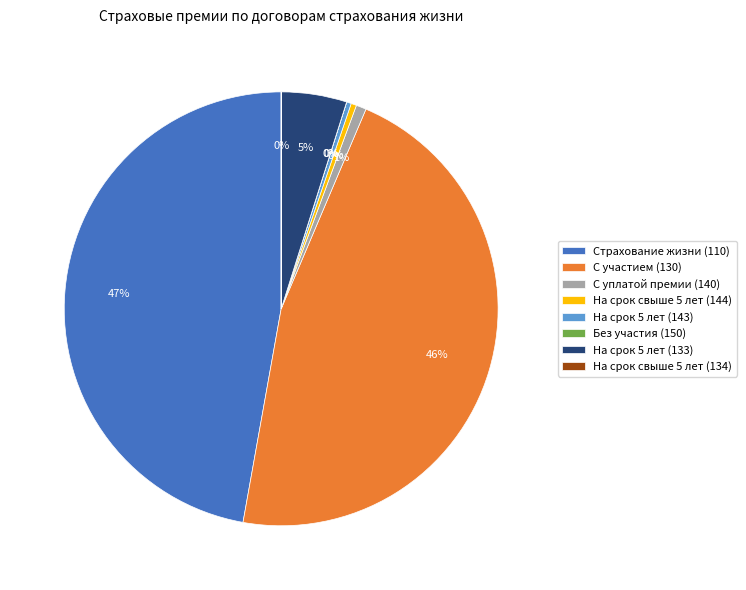

True or false: Страхование жизни (110) accounts for 47% of the total.

True